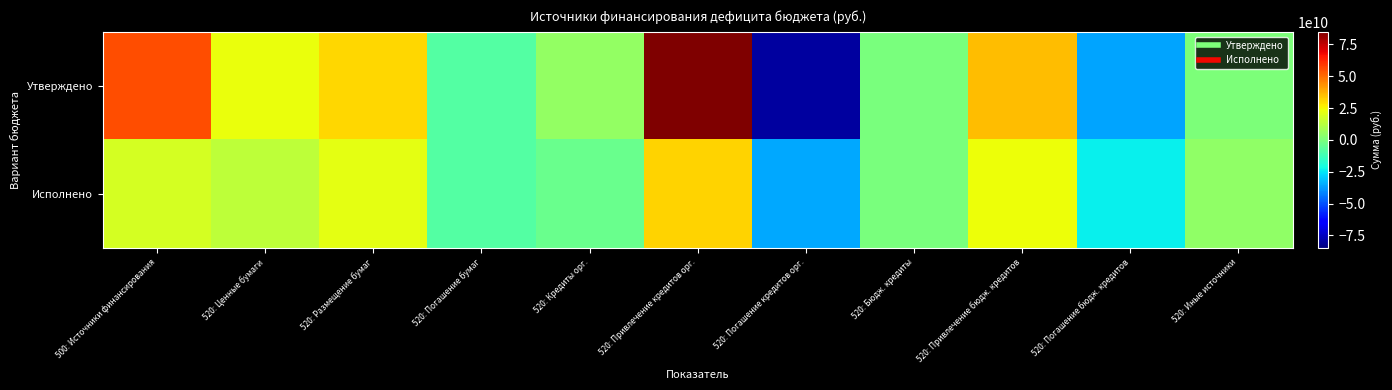

Rank the series at 520: Погашение кредитов орг. from highest to lowest value.

Исполнено, Утверждено